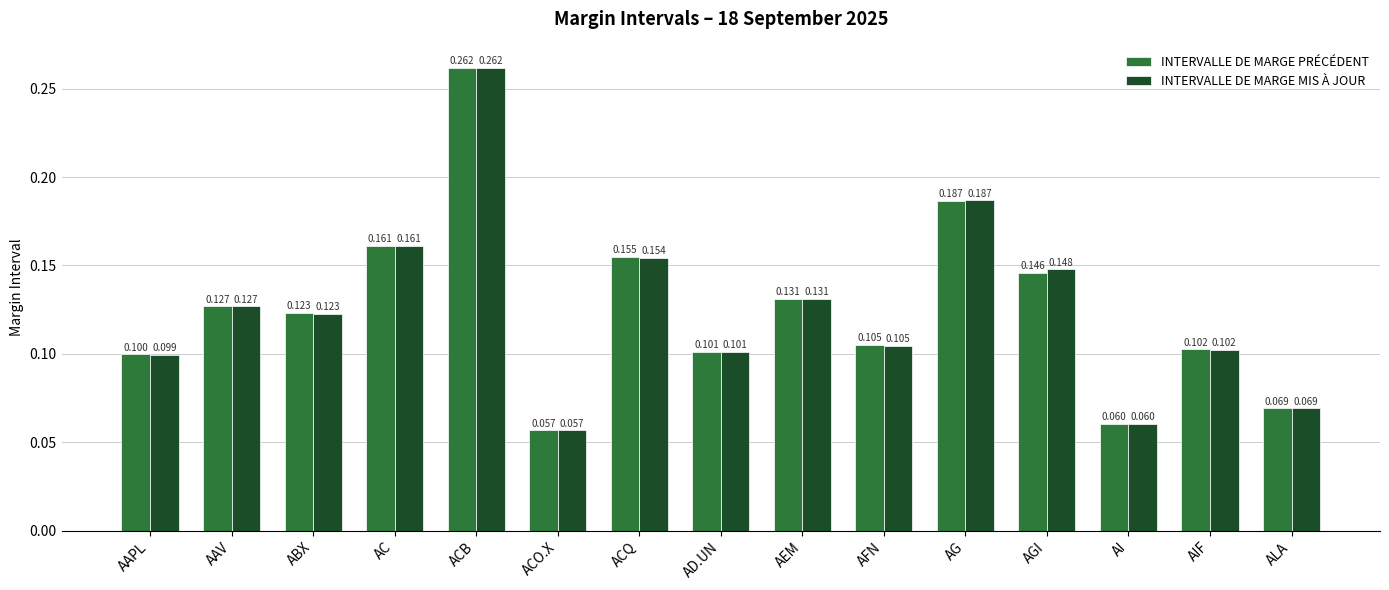

At which label does INTERVALLE DE MARGE MIS À JOUR reach its minimum?

ACO.X